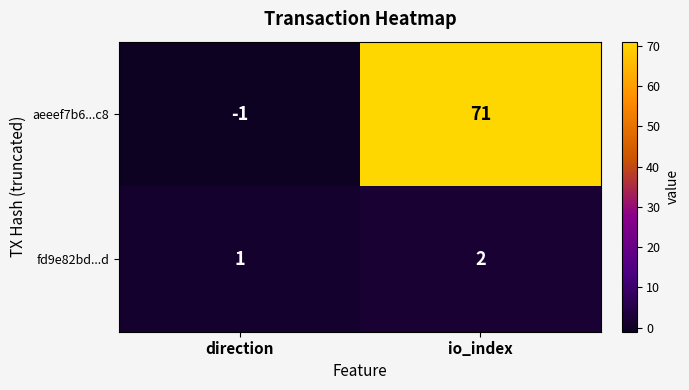

What is the sum of all aeeef7b6...c8 values?

70